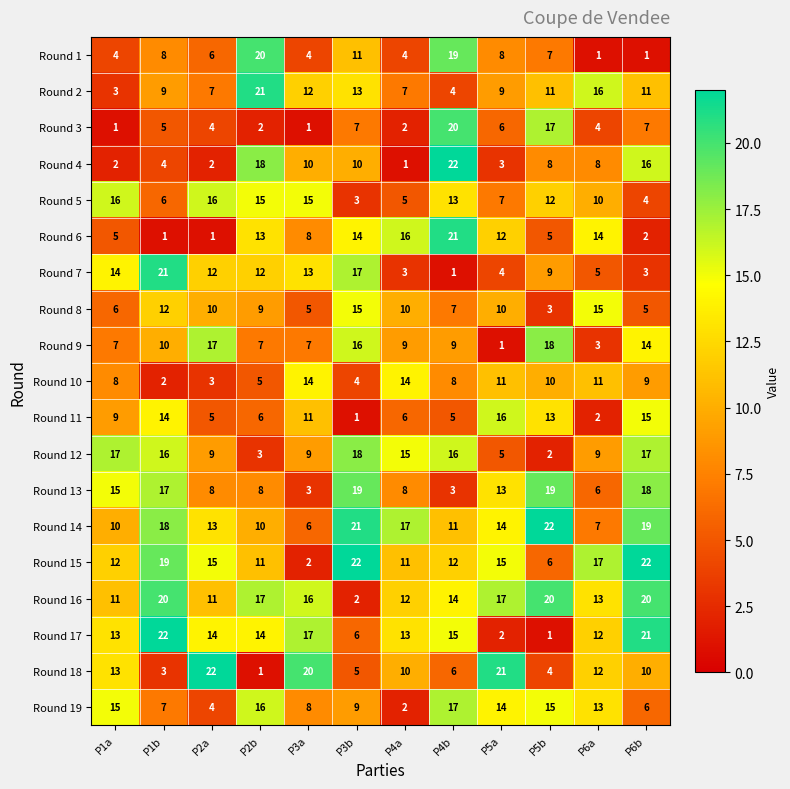

What is the maximum value shown in the chart?

22